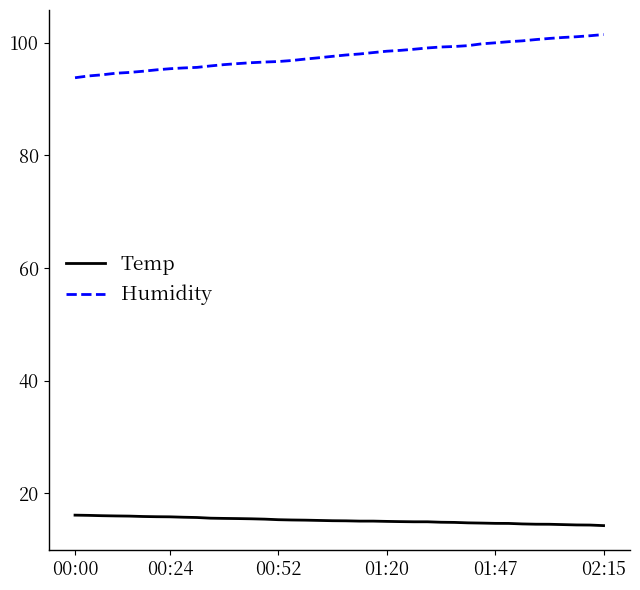

What is the minimum value shown in the chart?

14.2